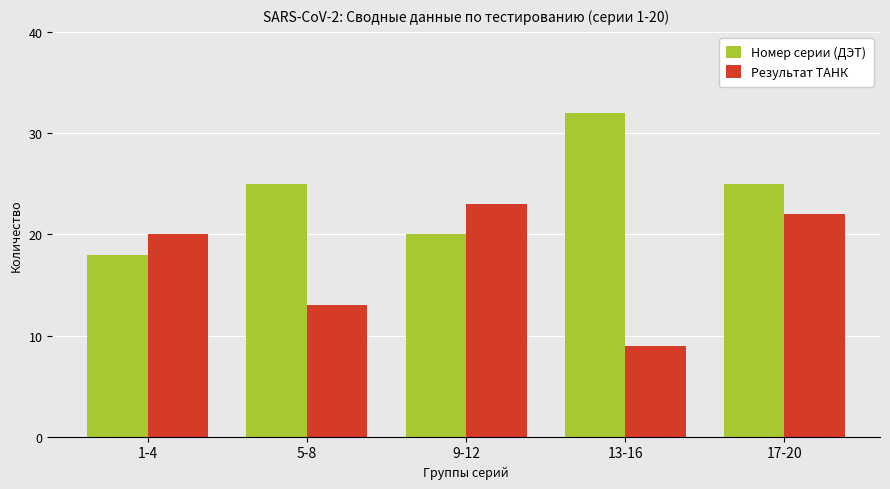

What is the label of the 3rd bar from the left?

9-12